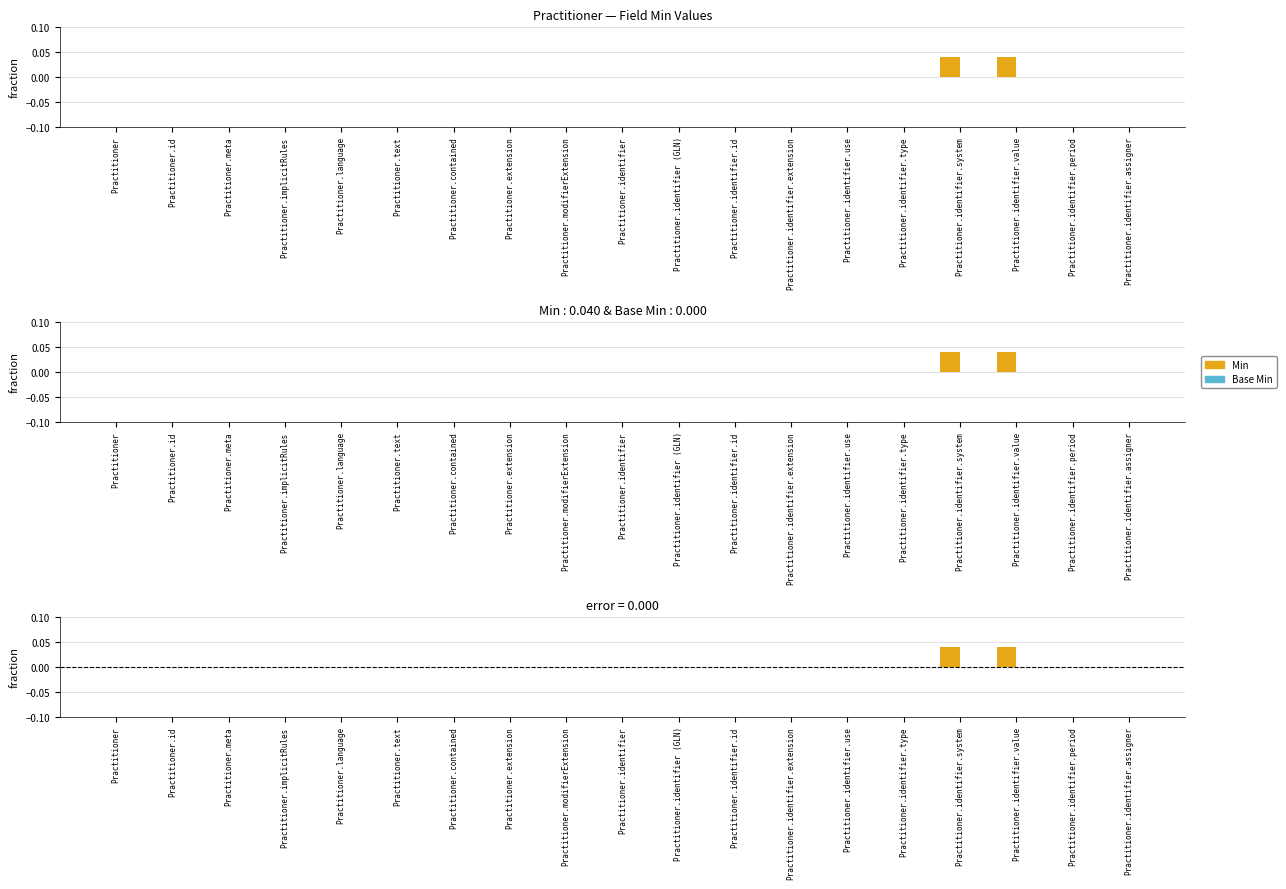

True or false: Base Min has a value of 0.0 at Practitioner.contained.

True